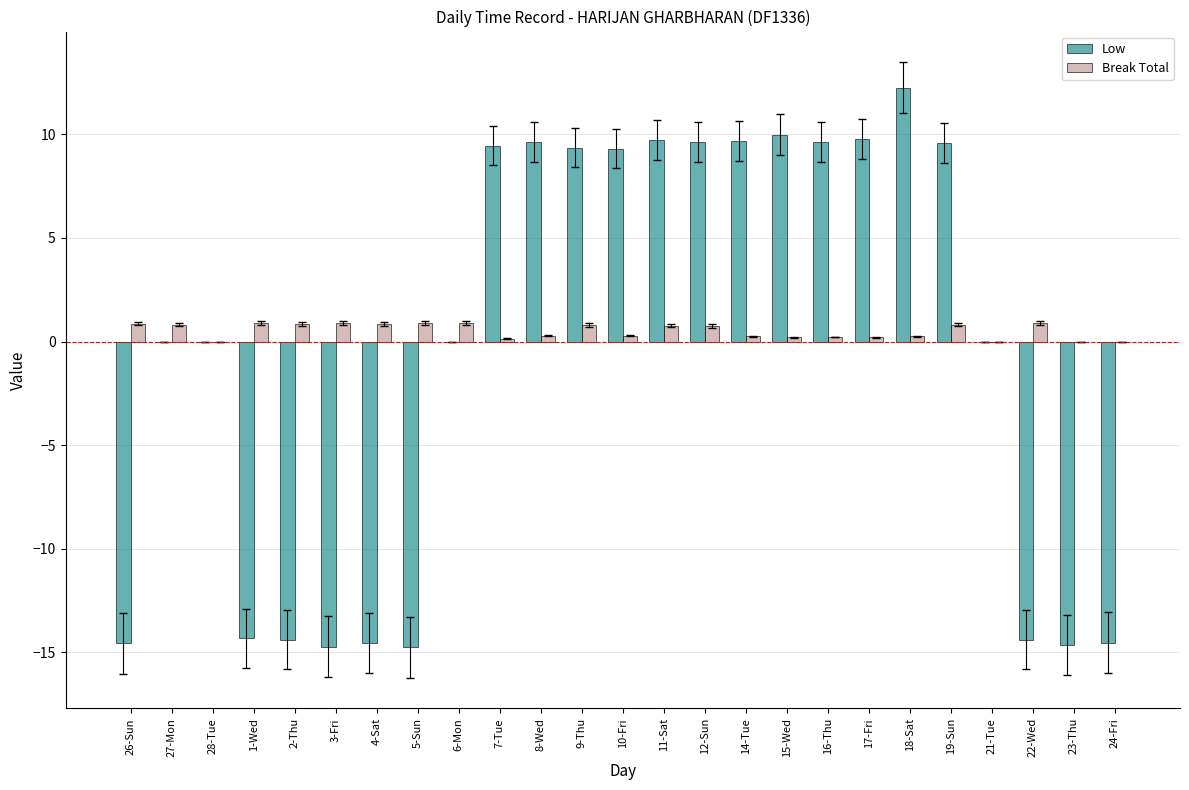

Count the number of data series in this chart.

2